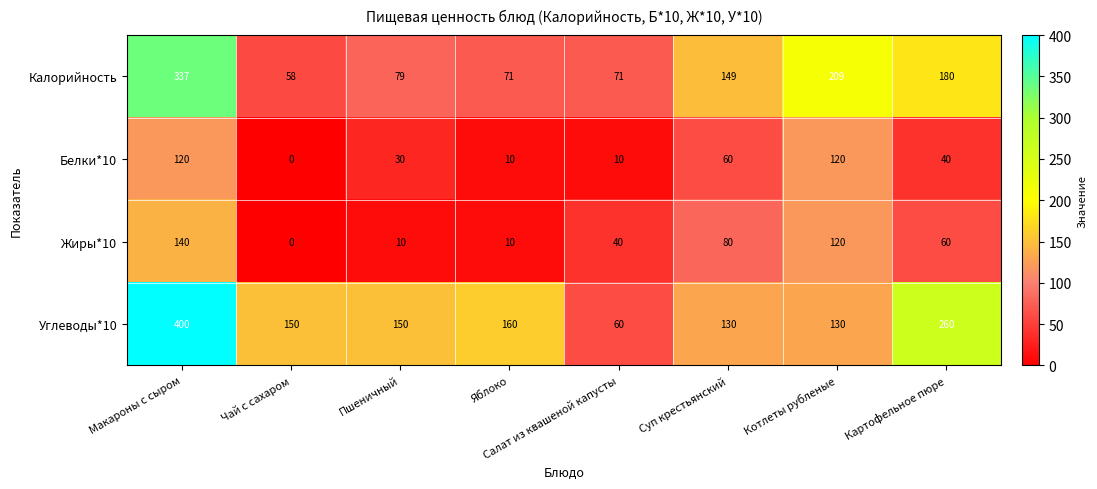

How many values in the Углеводы*10 series are below 150?

3